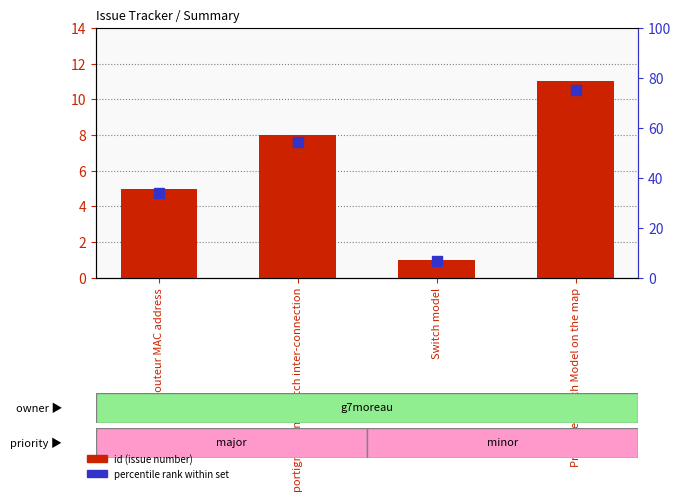

Is the value of percentile rank within set at Switch model greater than the value of id (issue number) at Routeur MAC address?

Yes